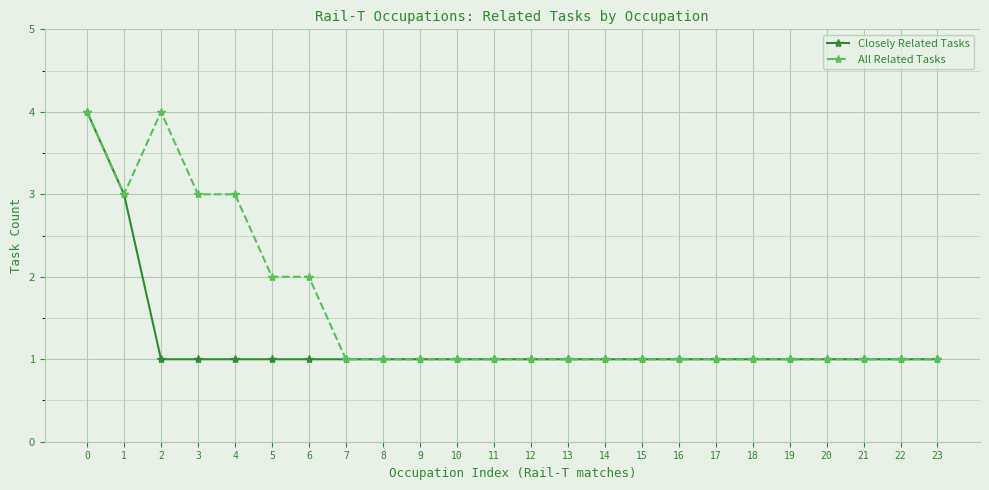

List the series in order of their overall mean, highest first.

All Related Tasks, Closely Related Tasks